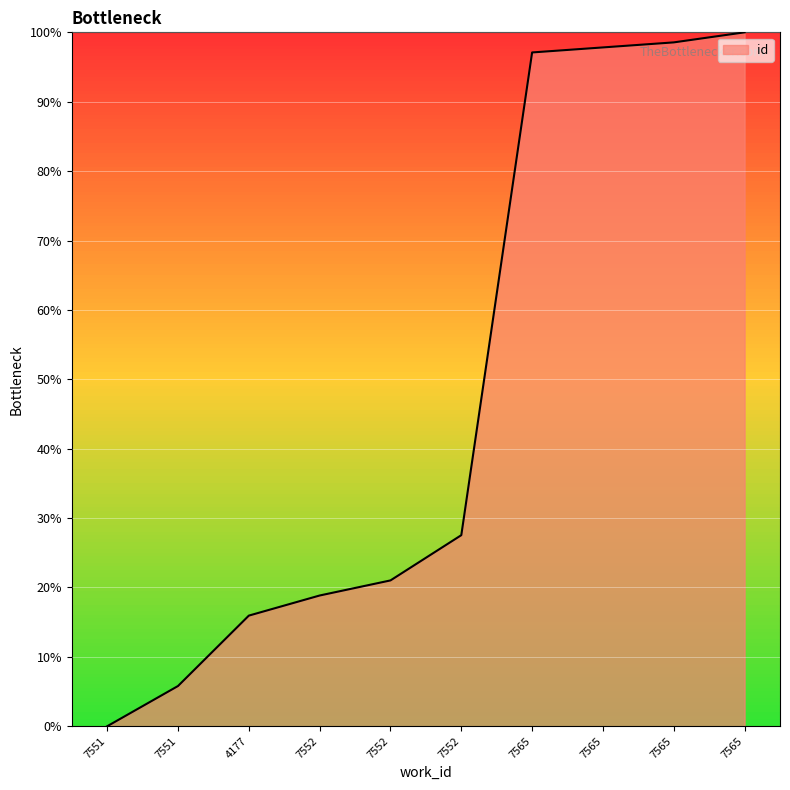

List the labels in order of value, largest first.

7565, 7565, 7565, 7565, 7552, 7552, 7552, 4177, 7551, 7551